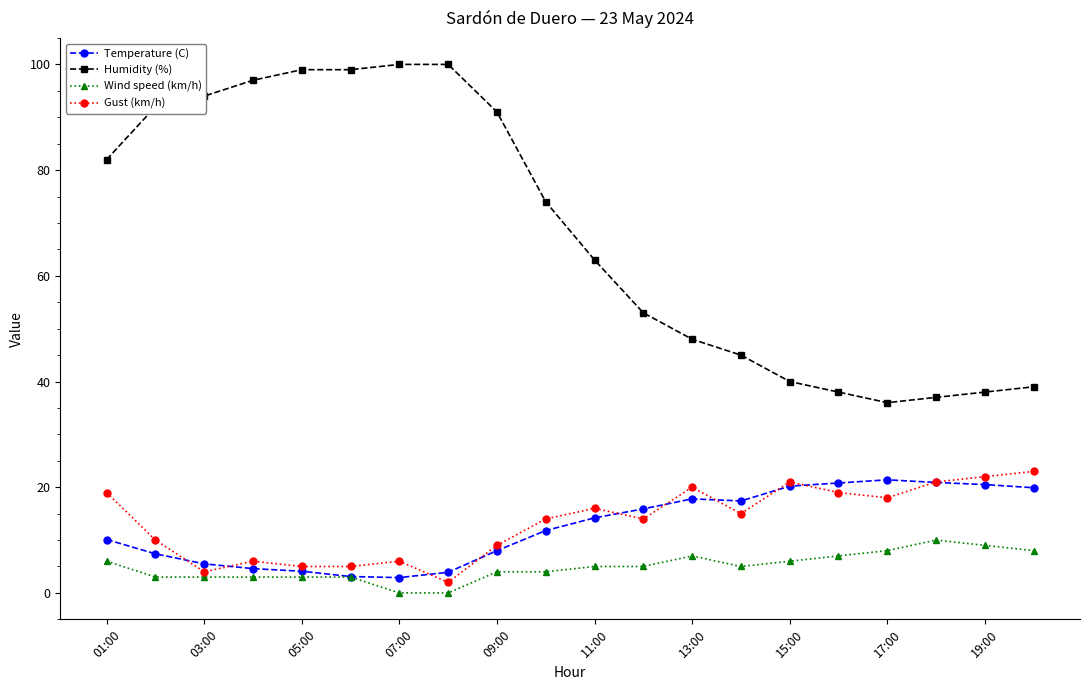

What are all the series names shown in the legend?

Temperature (C), Humidity (%), Wind speed (km/h), Gust (km/h)